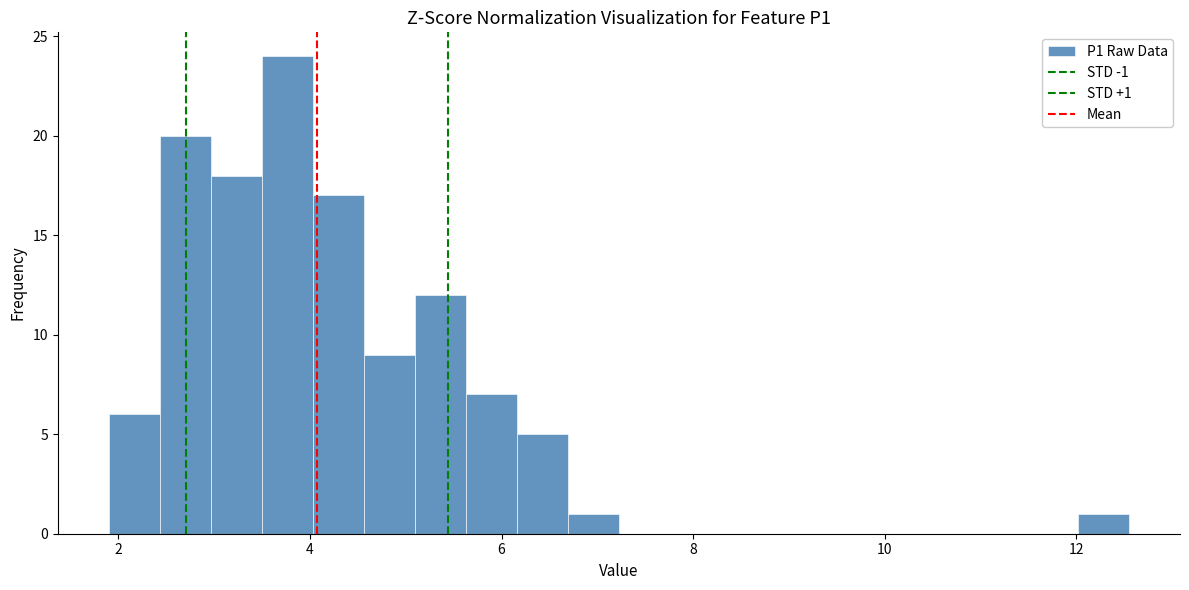

Around what value on the x-axis is the tallest bar? Give the approximate position of its centre, as read against the axis.

3.8